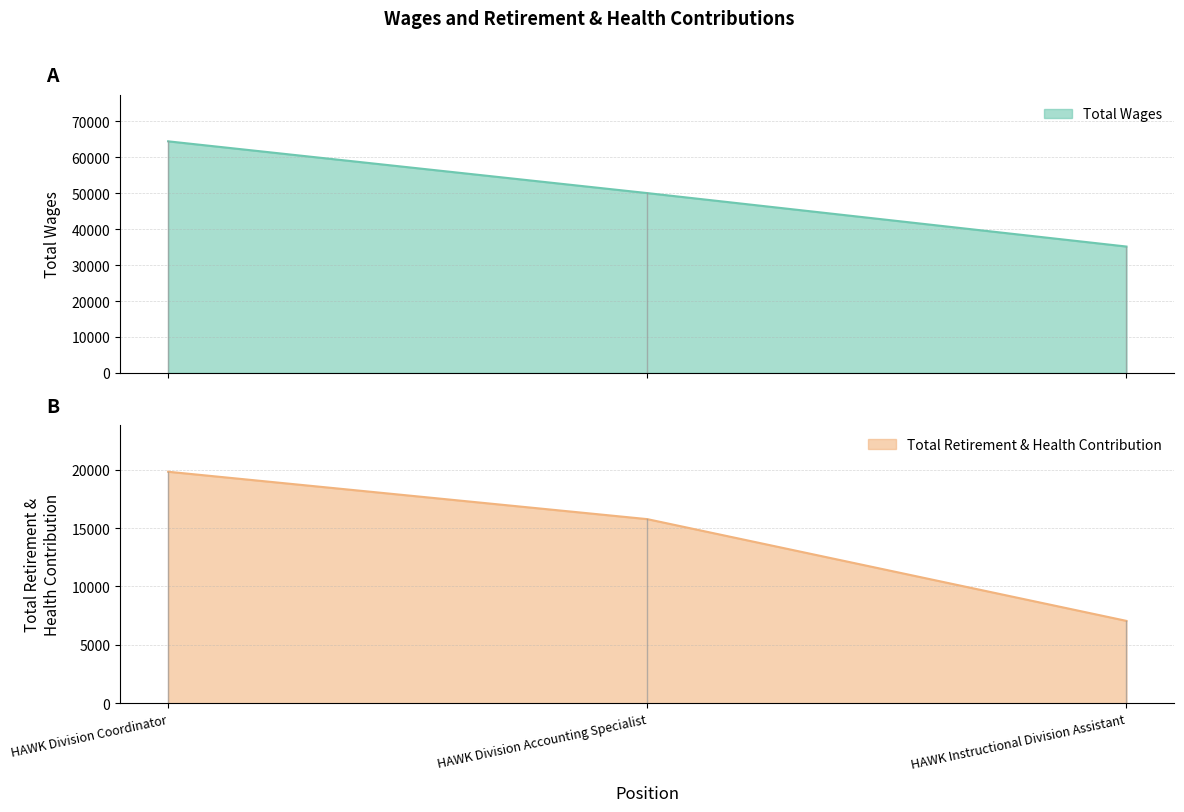

What is the total value across all series at HAWK Instructional Division Assistant?

42231.7